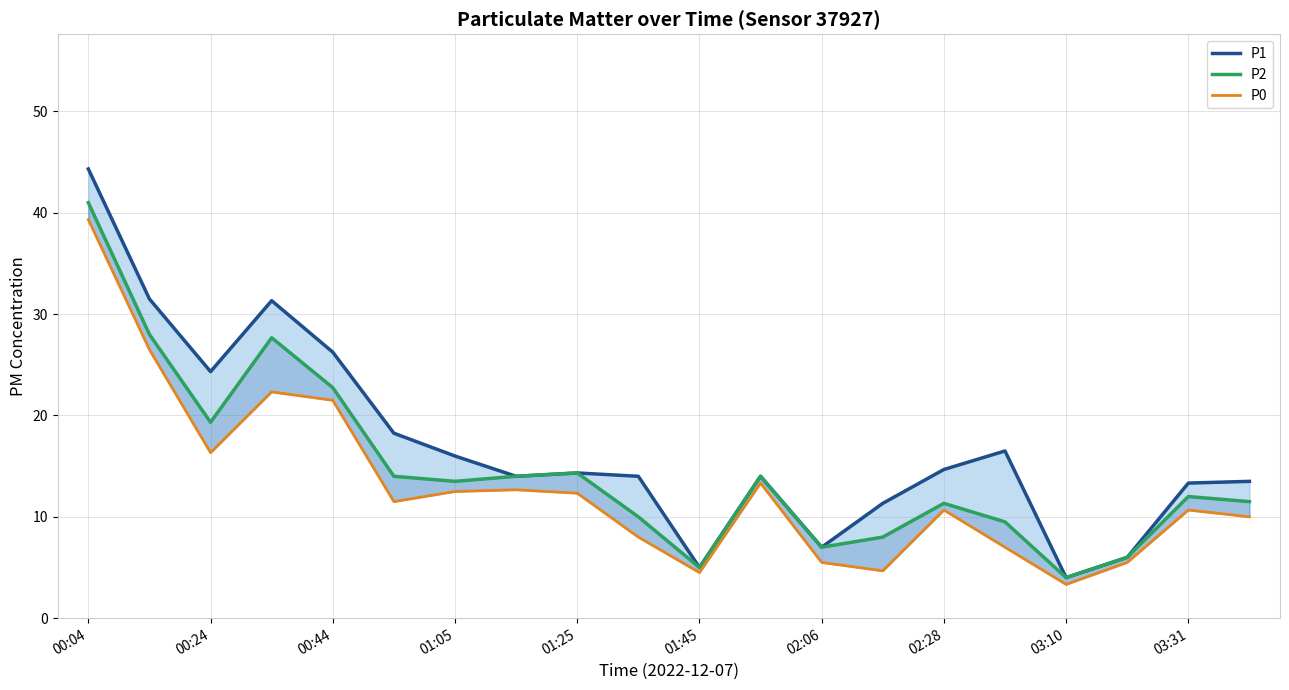

At which category is the sum across all series the highest?

00:04